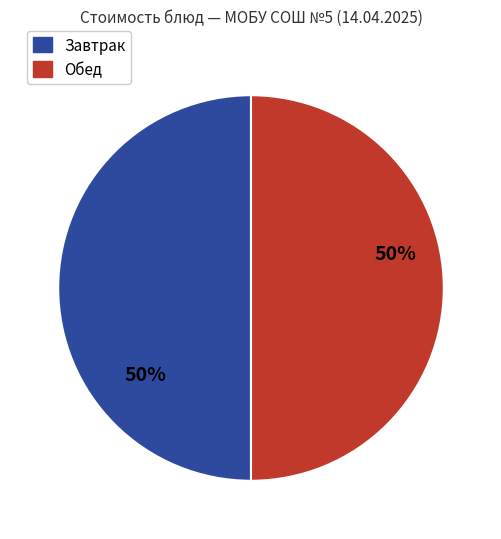

The Обед slice represents 50% of the pie. True or false?

True